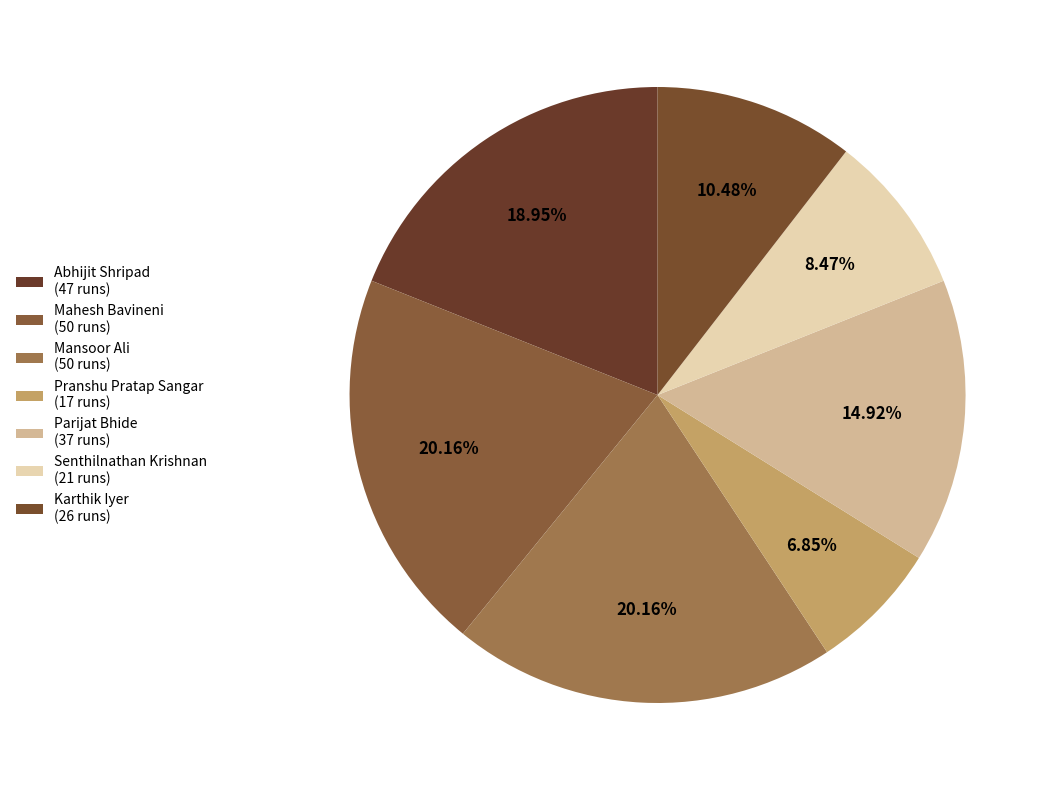

What is the largest slice in the pie chart?

Mahesh Bavineni